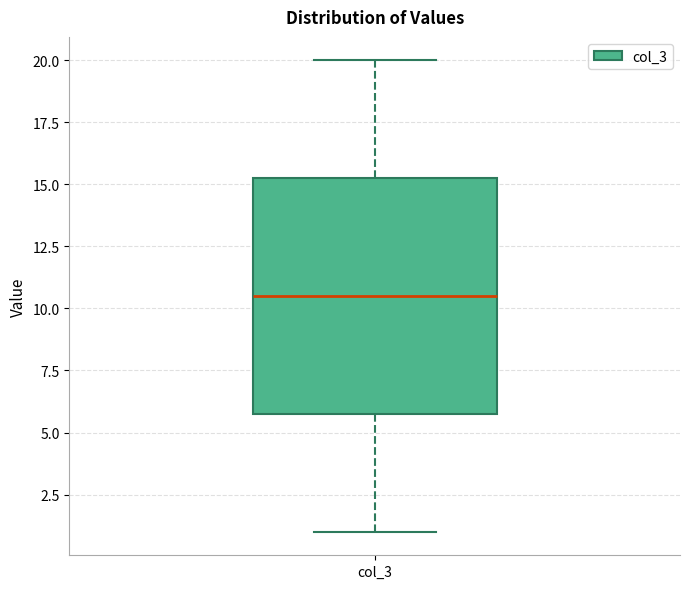

Transcribe this box plot: give where the median line is, the range the box spans, and where the two whiskers end, as read against the y-axis. The values are not printed on the chart, so give them approximately, as read against the axis.

median 10.5, box 6.0 to 15.5, whiskers 1.0 to 20.0